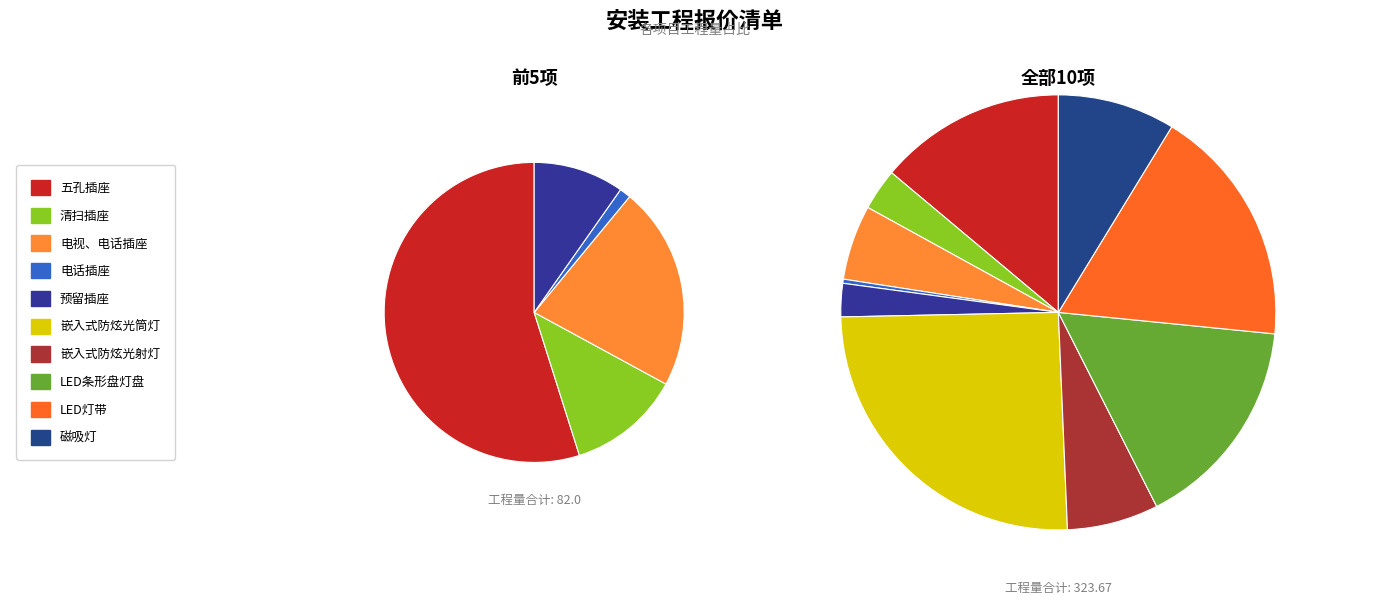

Is there any slice that represents more than half of the pie?

No